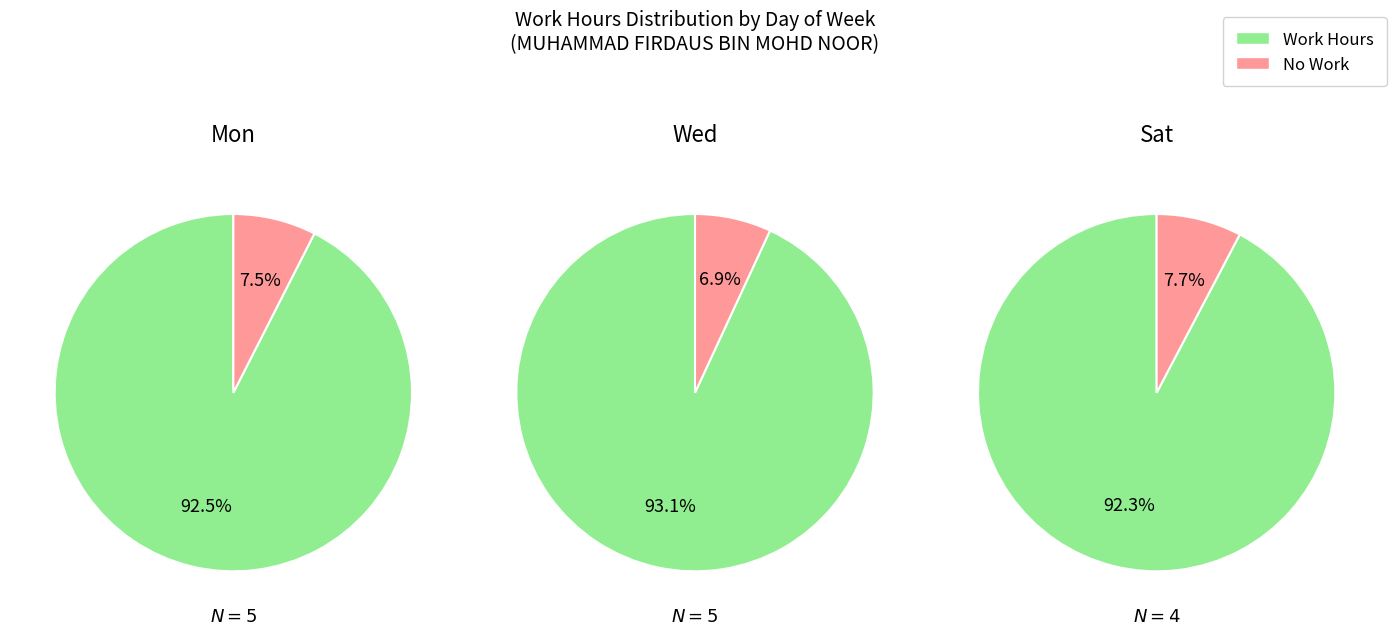

How many slices are in this pie chart?

6